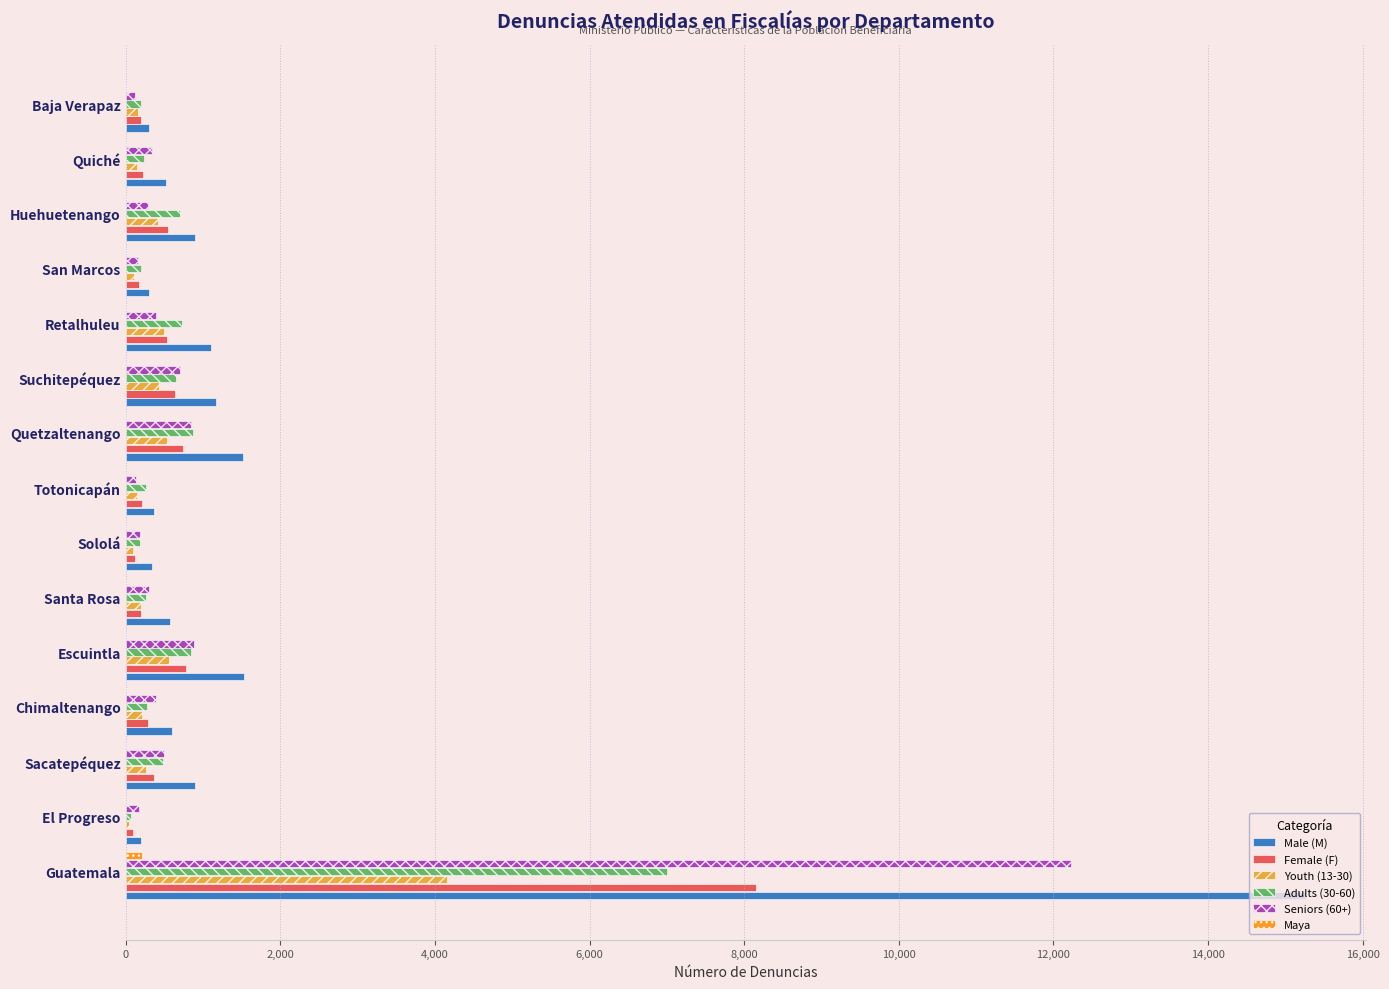

Count the number of data series in this chart.

6